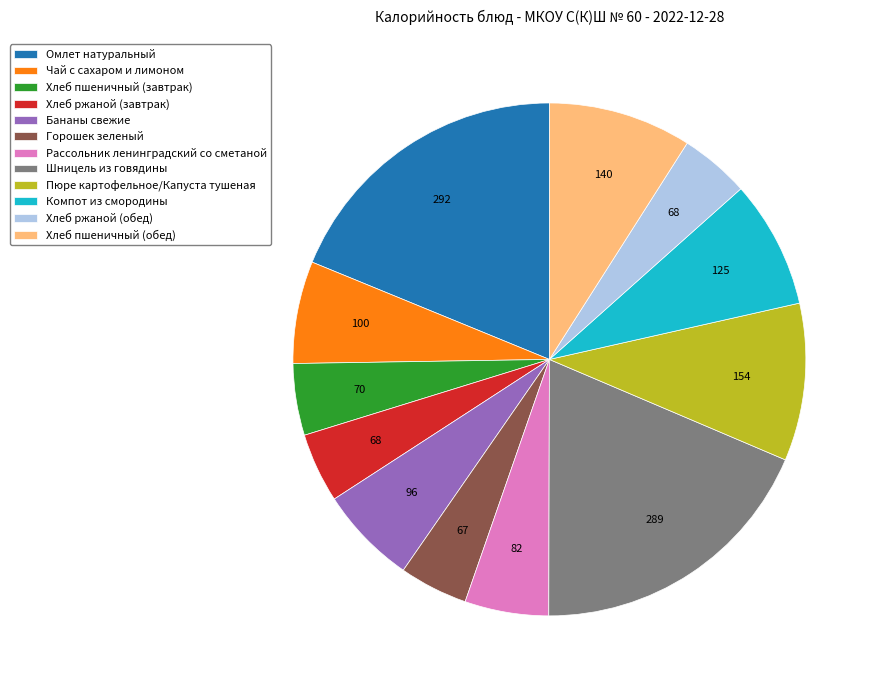

Is the sum of Чай с сахаром и лимоном and Бананы свежие greater than half?

No